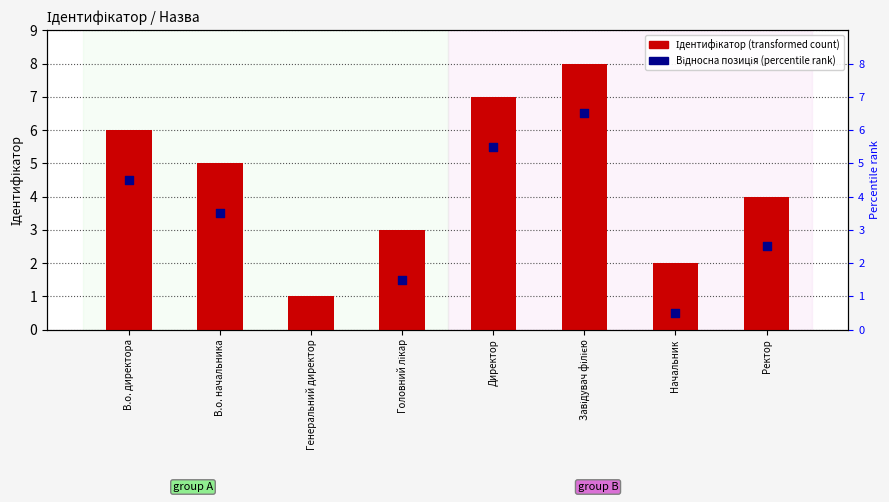

Is the value of Ідентифікатор at В.о. директора greater than the value of Відносна позиція at В.о. начальника?

Yes